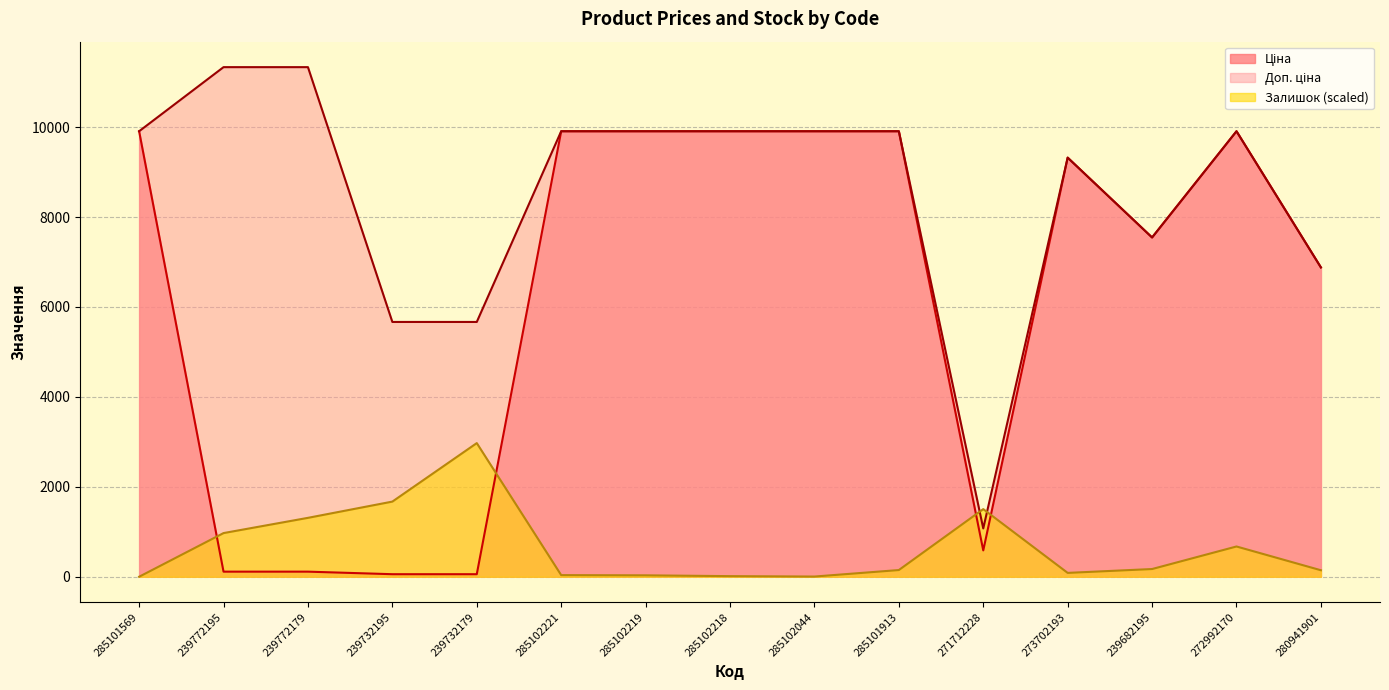

Does the chart display data point markers on the line(s)?

No